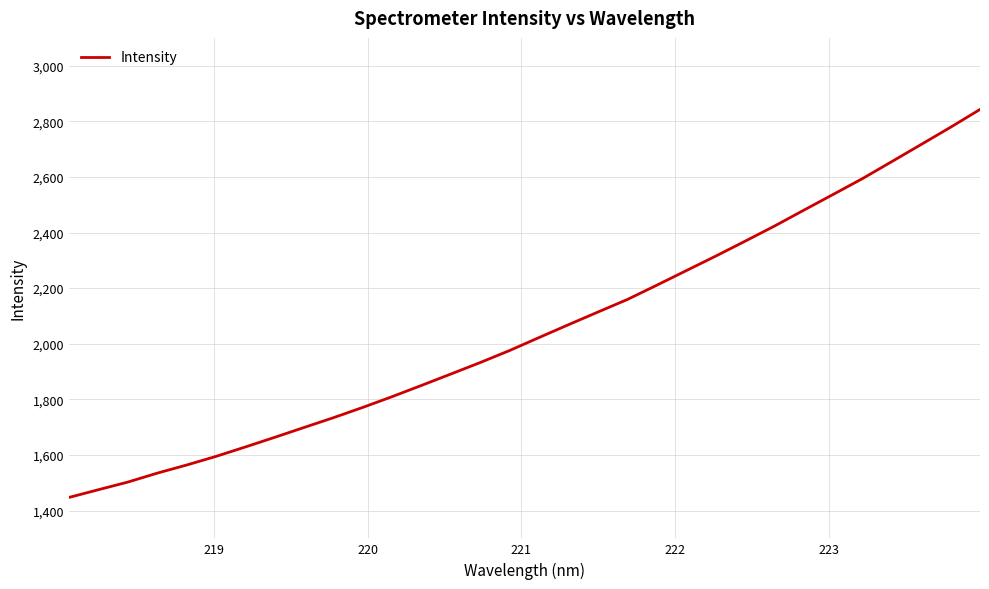

Is this an area chart (filled region under the line)?

No